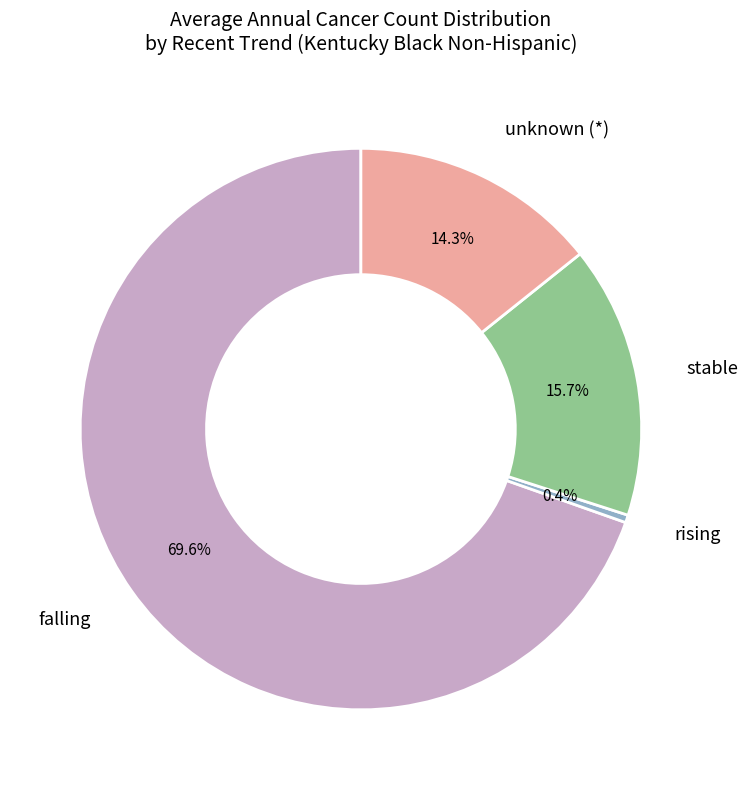

How many segments does this pie chart have?

4